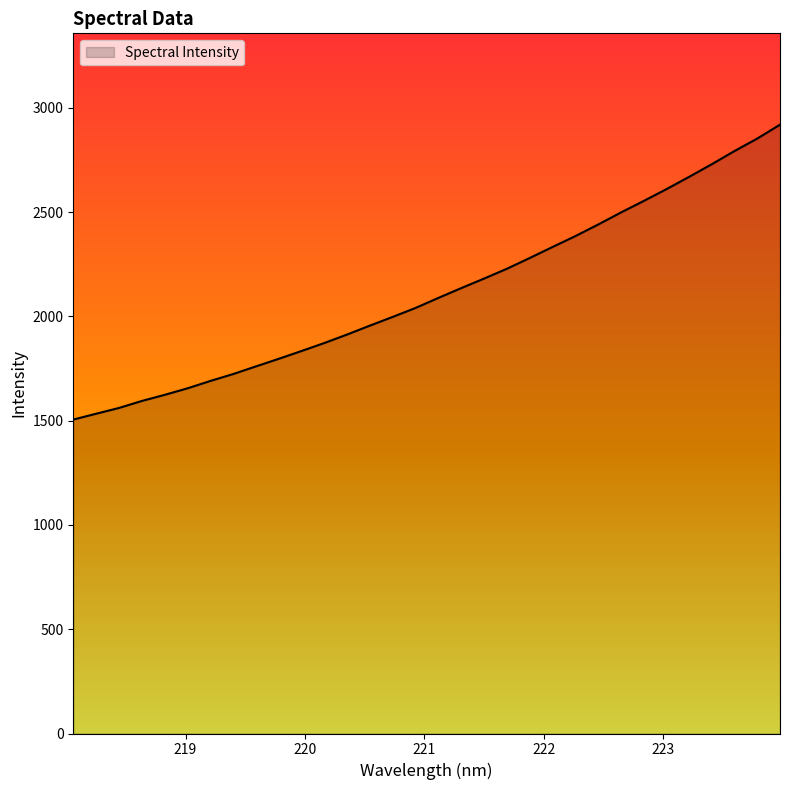

Does the chart display data point markers on the line(s)?

No